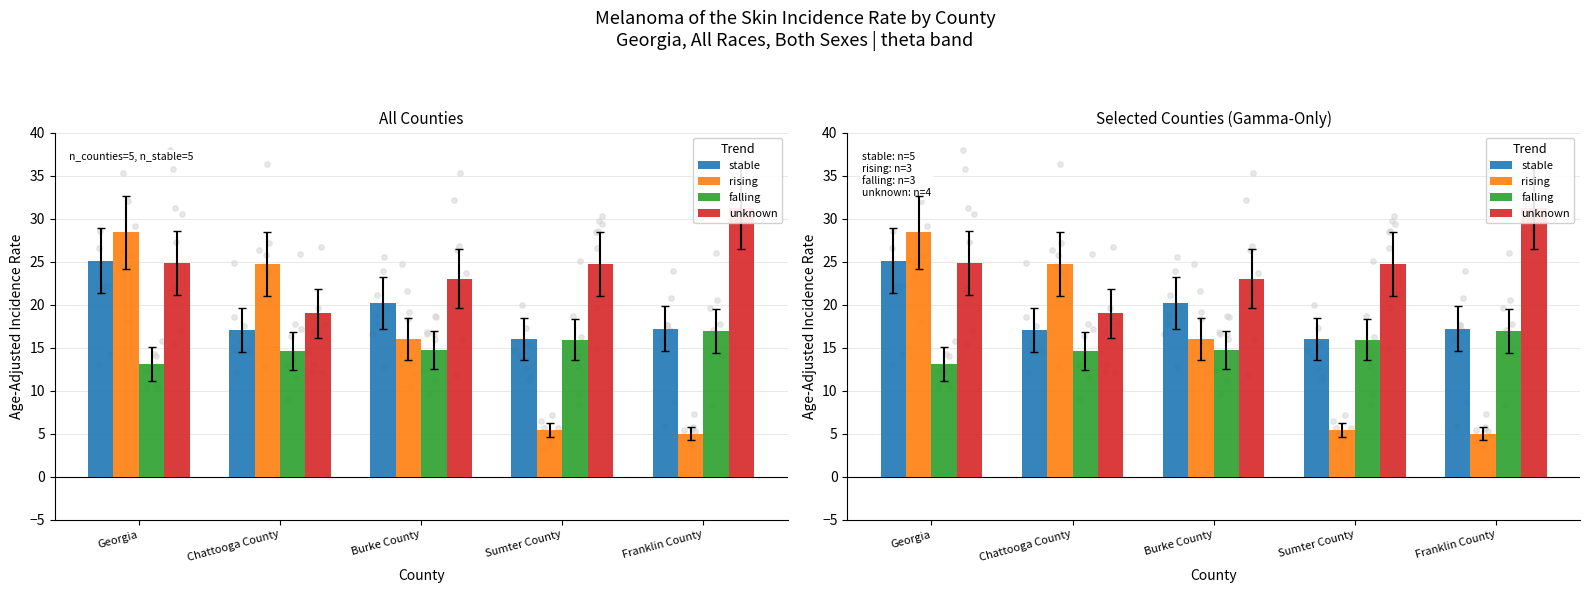

What is the total value across all series at Sumter County?

62.0